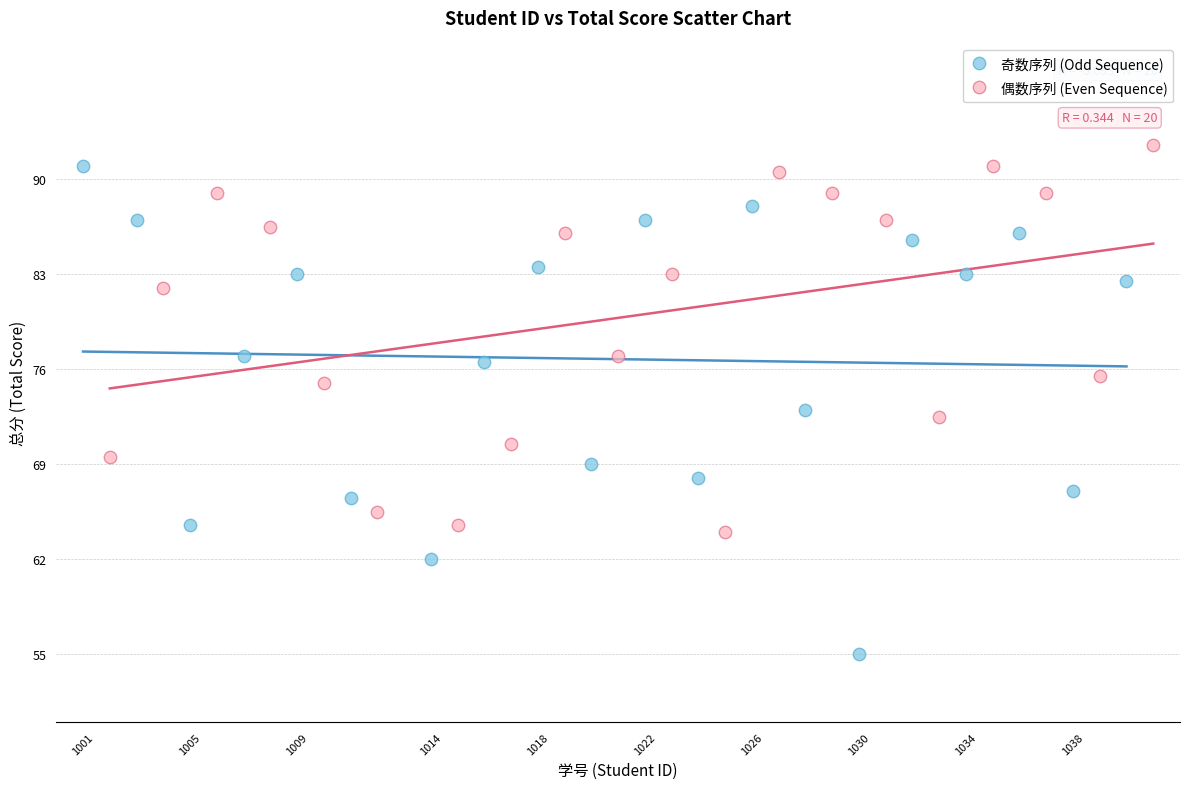

Which series has the largest Y range (max minus min)?

奇数序列 (Odd Sequence)